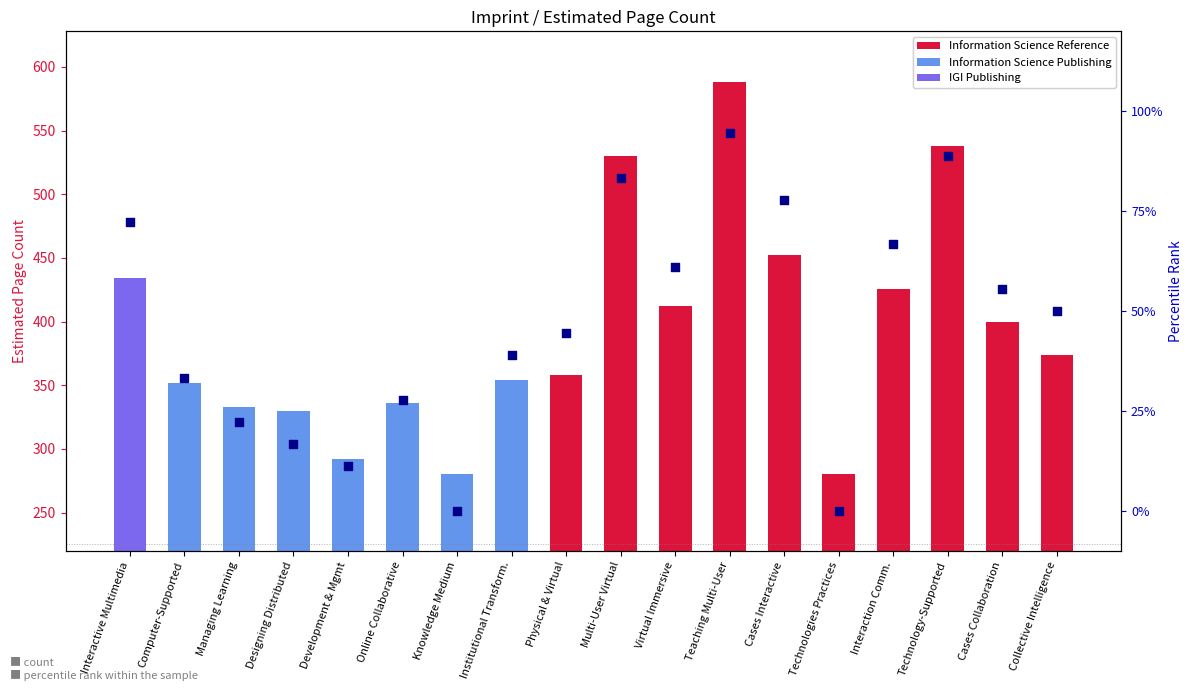

Which series has the largest total across all categories?

count